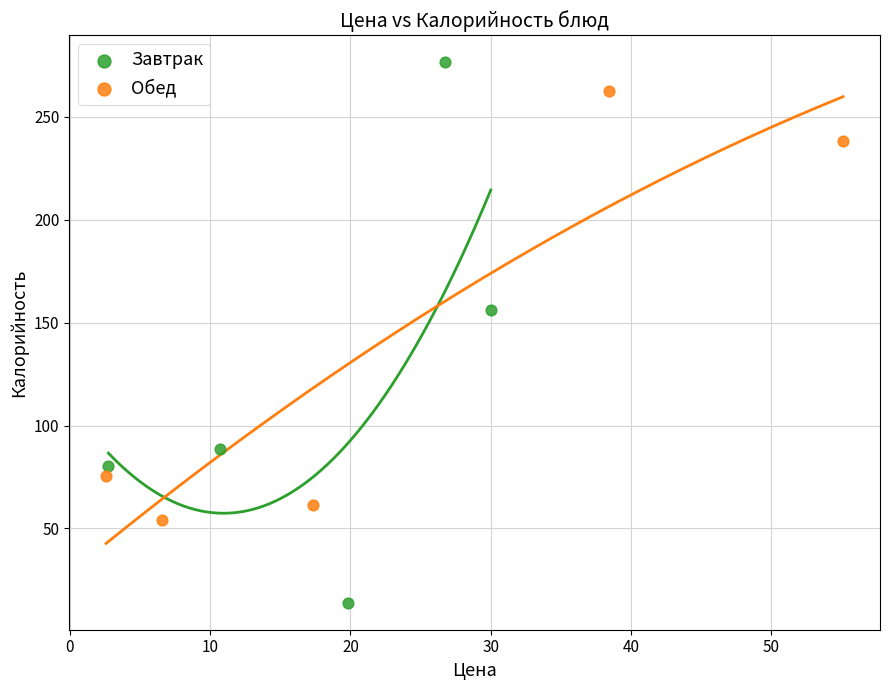

Which series contains the highest Y value?

Завтрак